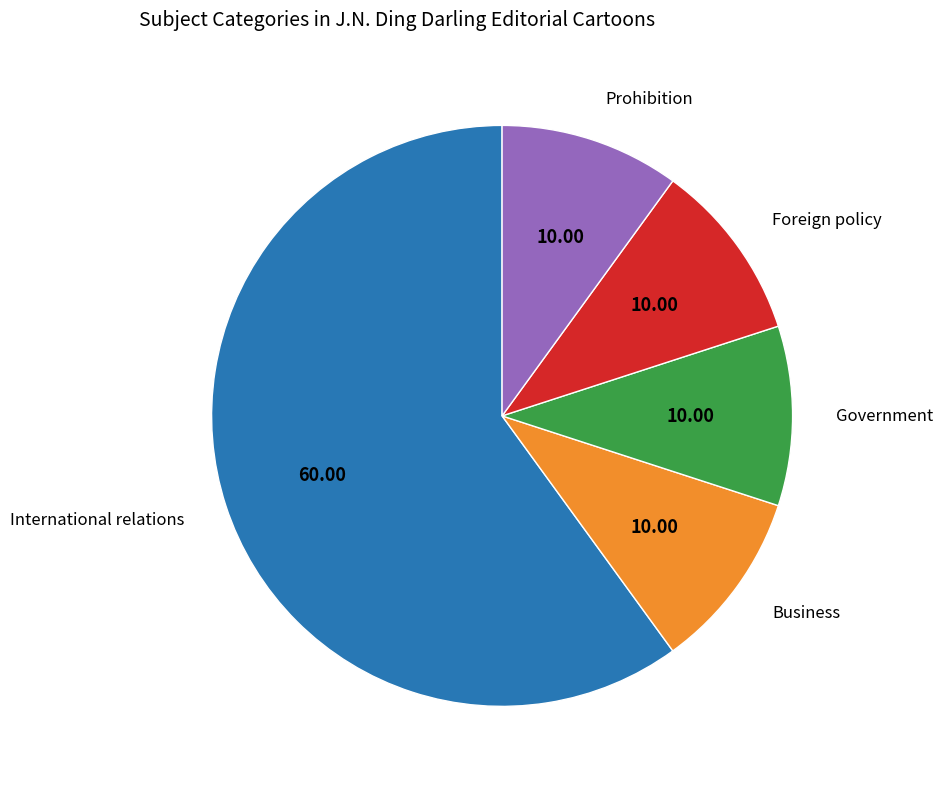

Is the sum of International relations and Government greater than half?

Yes